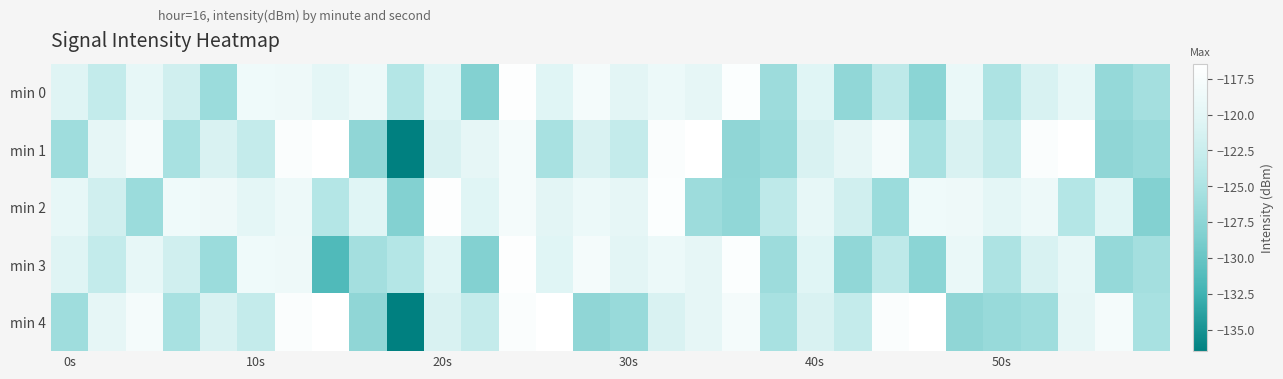

Rank the series by their maximum value, from lowest to highest.

min 0, min 2, min 3, min 1, min 4